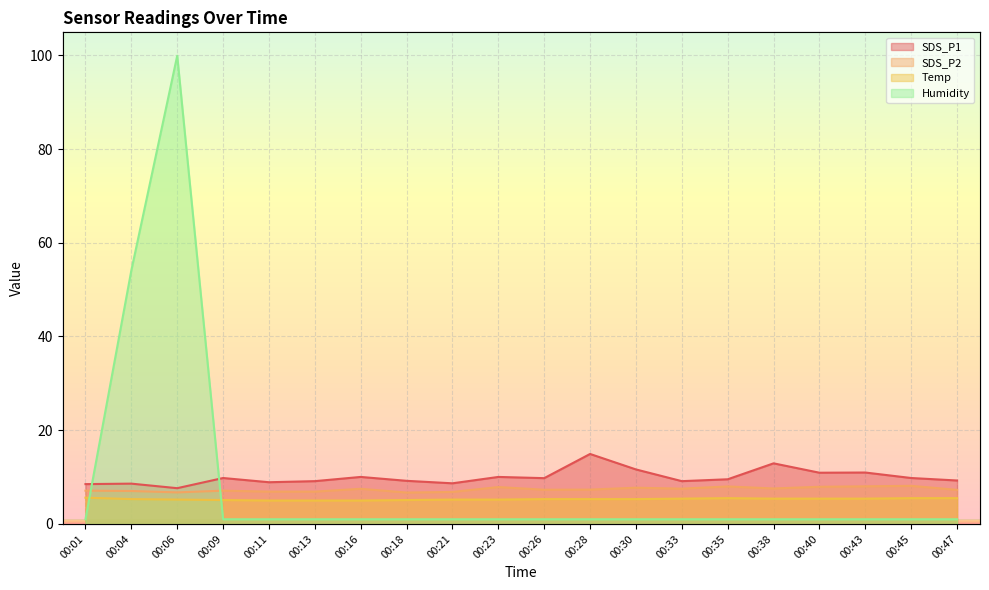

True or false: Temp and SDS_P2 intersect in this chart.

False